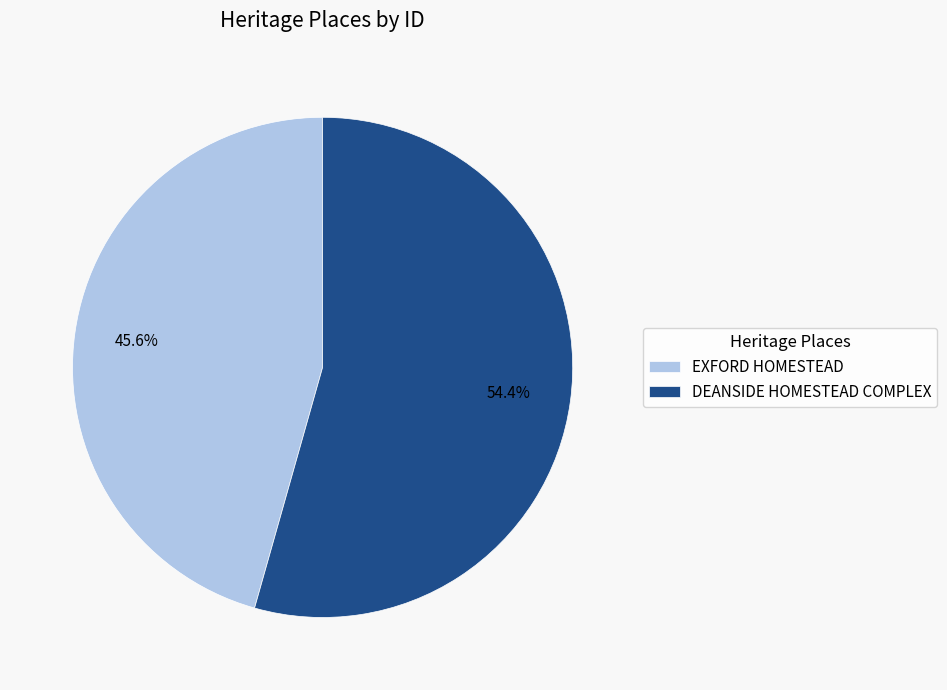

Rank the categories by value from highest to lowest.

DEANSIDE HOMESTEAD COMPLEX, EXFORD HOMESTEAD